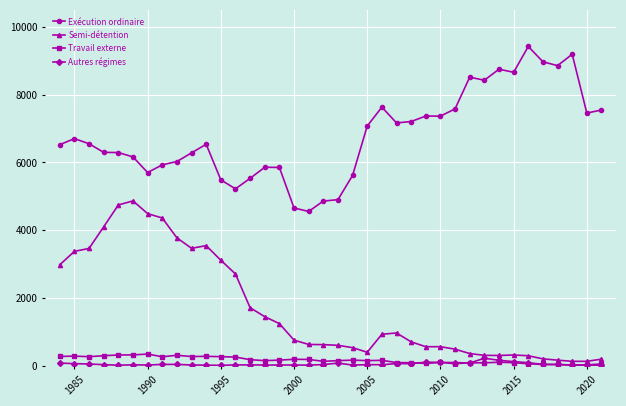

Is this an area chart (filled region under the line)?

No